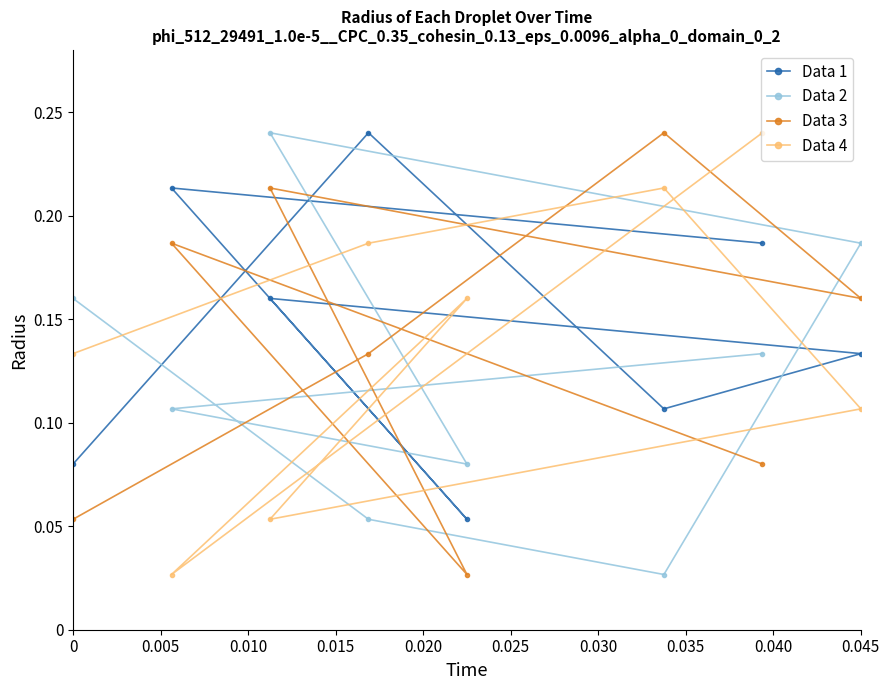

At 0, list the series in order from largest to smallest.

Data 2, Data 4, Data 1, Data 3